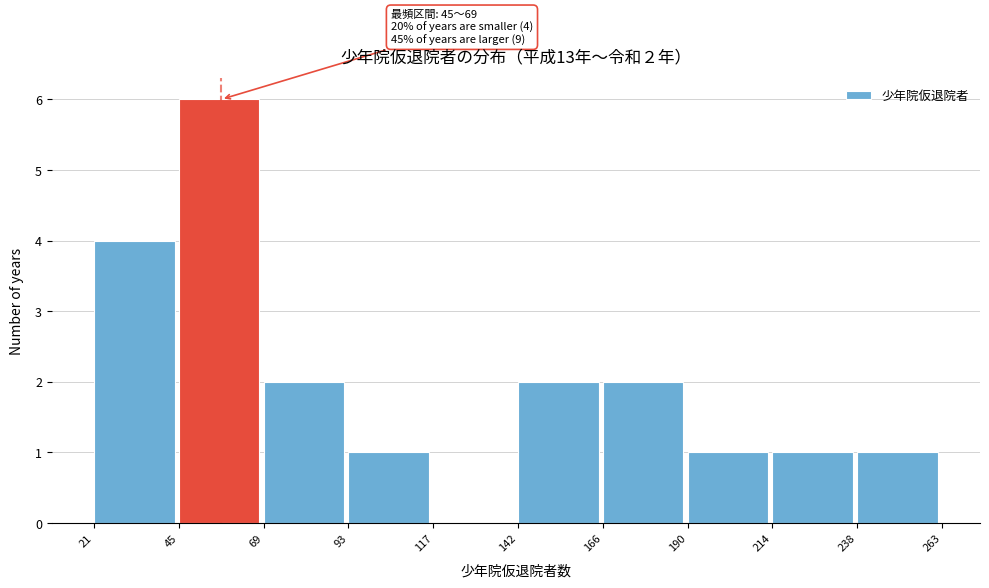

Over which range of the x-axis is the bar tallest?

45 to 69